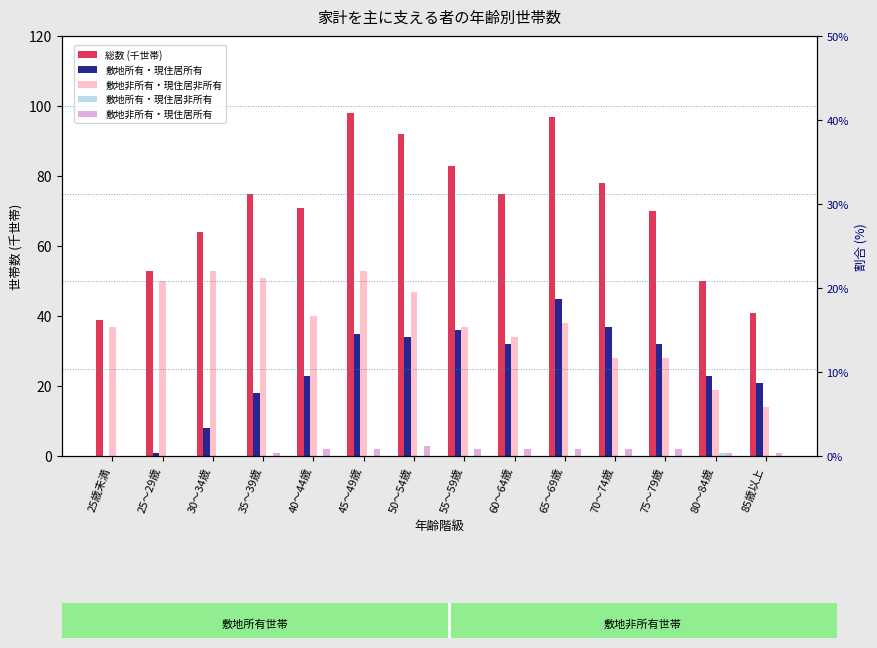

Reading left to right, transcribe all the data shown in this chart.

総数 (千世帯): 25歳未満=39	25～29歳=53	30～34歳=64	35～39歳=75	40～44歳=71	45～49歳=98	50～54歳=92	55～59歳=83	60～64歳=75	65～69歳=97	70～74歳=78	75～79歳=70	80～84歳=50	85歳以上=41
敷地所有・現住居所有: 25歳未満=0	25～29歳=1	30～34歳=8	35～39歳=18	40～44歳=23	45～49歳=35	50～54歳=34	55～59歳=36	60～64歳=32	65～69歳=45	70～74歳=37	75～79歳=32	80～84歳=23	85歳以上=21
敷地非所有・現住居非所有: 25歳未満=37	25～29歳=50	30～34歳=53	35～39歳=51	40～44歳=40	45～49歳=53	50～54歳=47	55～59歳=37	60～64歳=34	65～69歳=38	70～74歳=28	75～79歳=28	80～84歳=19	85歳以上=14
敷地所有・現住居非所有: 25歳未満=0	25～29歳=0	30～34歳=0	35～39歳=0	40～44歳=0	45～49歳=0	50～54歳=0	55～59歳=0	60～64歳=0	65～69歳=0	70～74歳=0	75～79歳=0	80～84歳=1	85歳以上=0
敷地非所有・現住居所有: 25歳未満=0	25～29歳=0	30～34歳=0	35～39歳=1	40～44歳=2	45～49歳=2	50～54歳=3	55～59歳=2	60～64歳=2	65～69歳=2	70～74歳=2	75～79歳=2	80～84歳=1	85歳以上=1